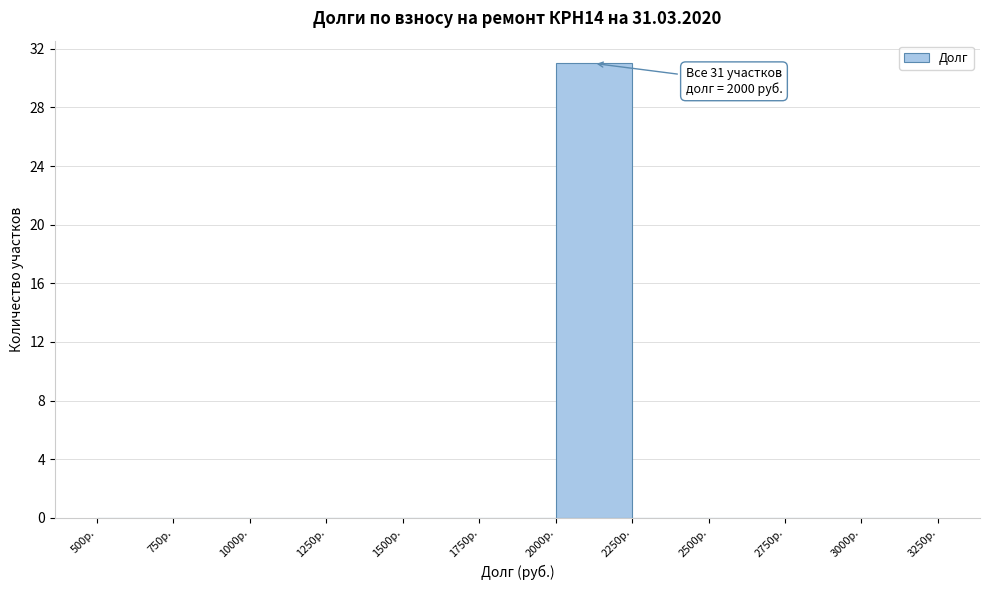

Over which range of the x-axis is the bar tallest?

2000 to 2250